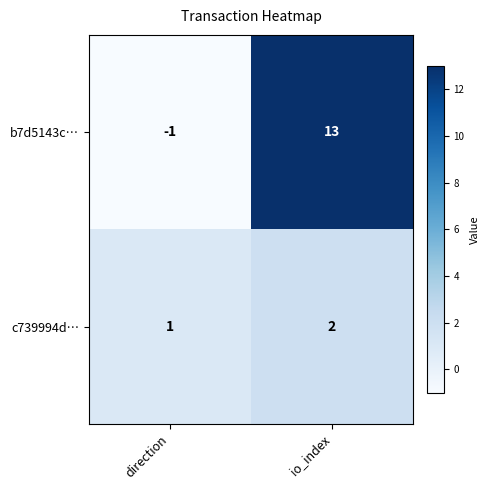

What is the sum of all b7d5143c… values?

12